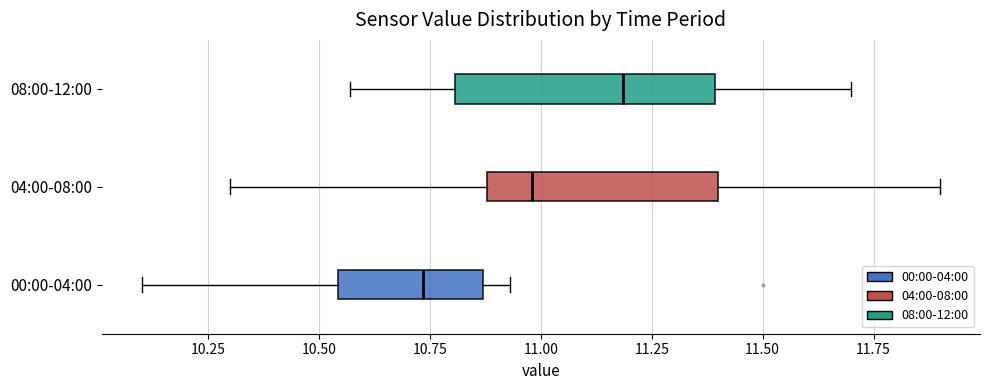

Which box's median line is the furthest to the right?

08:00-12:00